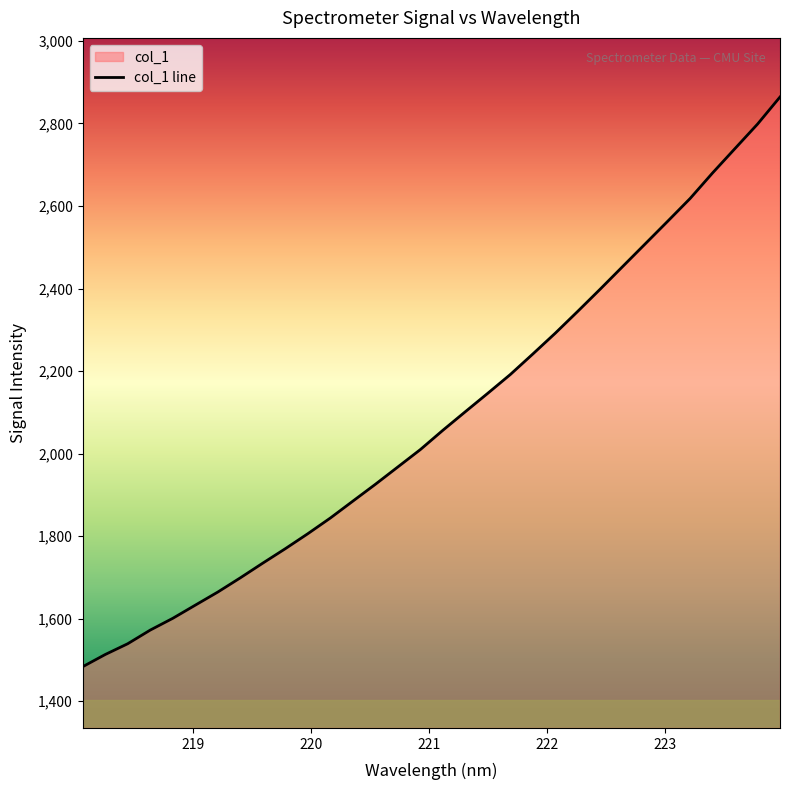

Reading left to right, list all the values displayed in this chart.

1483.8	1513.3	1539.5	1572.5	1601.0	1633.0	1664.7	1699.1	1734.8	1769.8	1806.1	1844.1	1885.0	1925.7	1967.8	2009.9	2056.6	2101.6	2146.3	2191.7	2241.4	2291.9	2344.8	2398.7	2453.5	2508.2	2563.0	2618.3	2680.2	2739.4	2798.5	2864.2